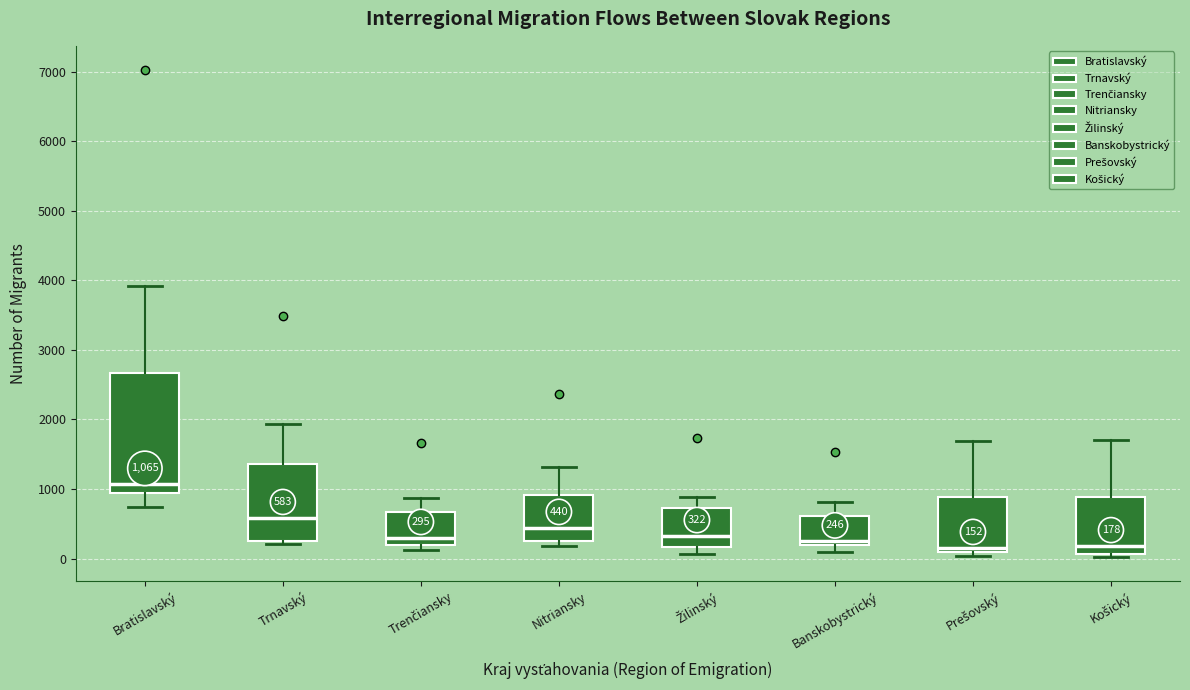

Which box is the tallest, from its lower edge to its upper edge?

Bratislavský